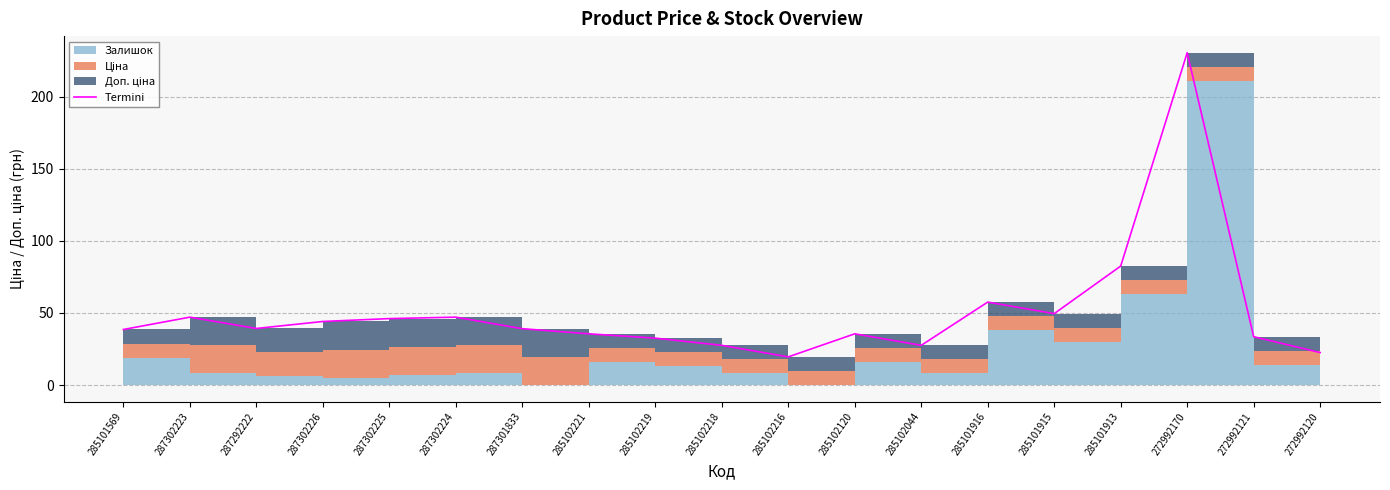

What is the difference between the maximum and minimum values?

211.0